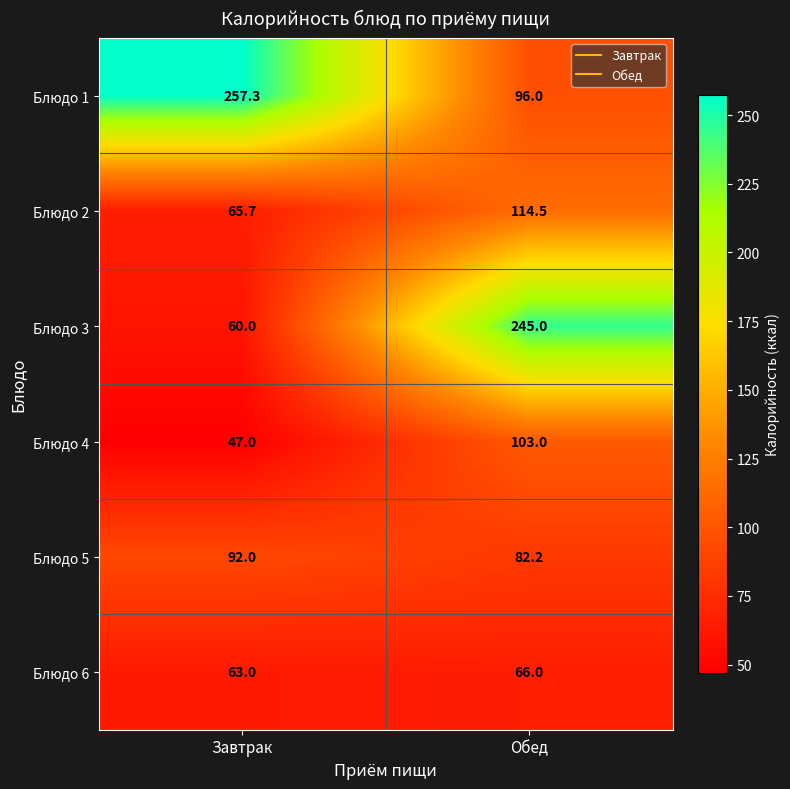

What is the approximate value of Блюдо 1 at Обед?

96.0